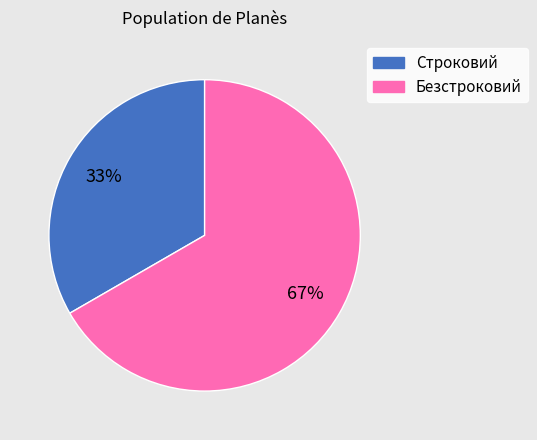

What is the majority slice?

Безстроковий